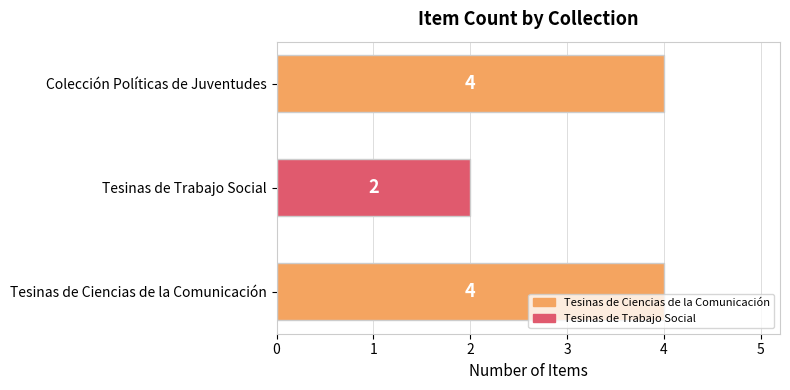

What is the sum of all values?

10